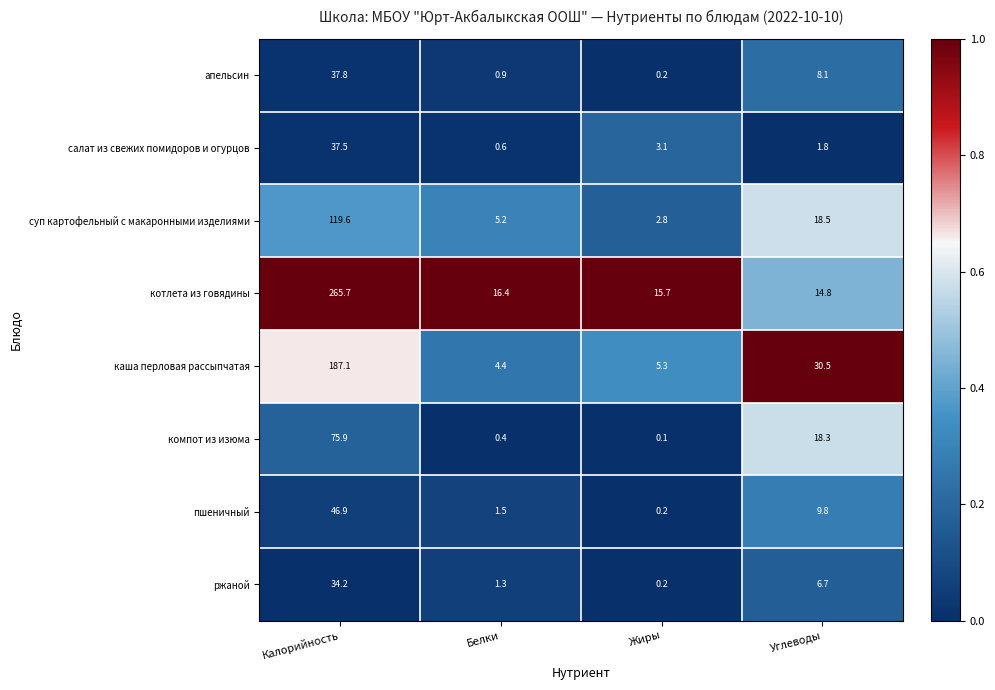

At which label does каша перловая рассыпчатая first exceed 30?

Калорийность